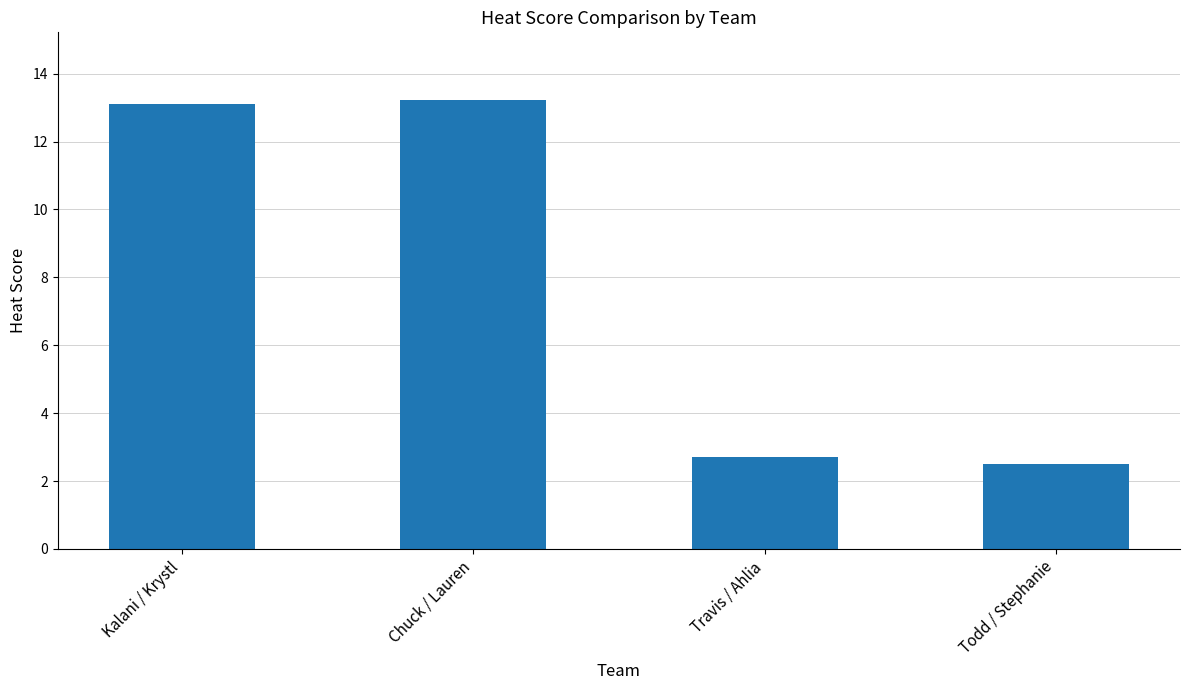

At which label does the data first exceed 13?

Kalani / Krystl